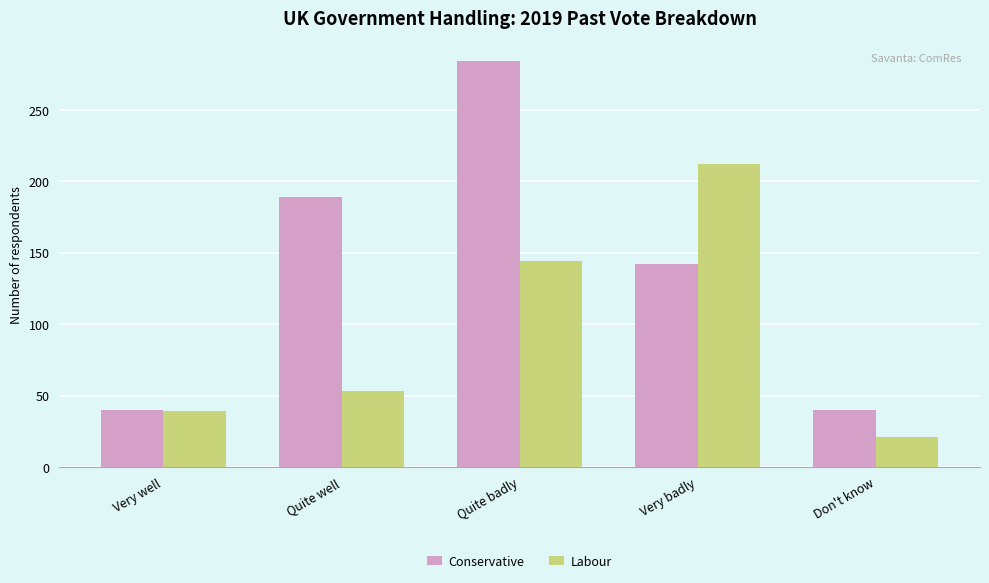

At how many categories does at least one series exceed 279?

1